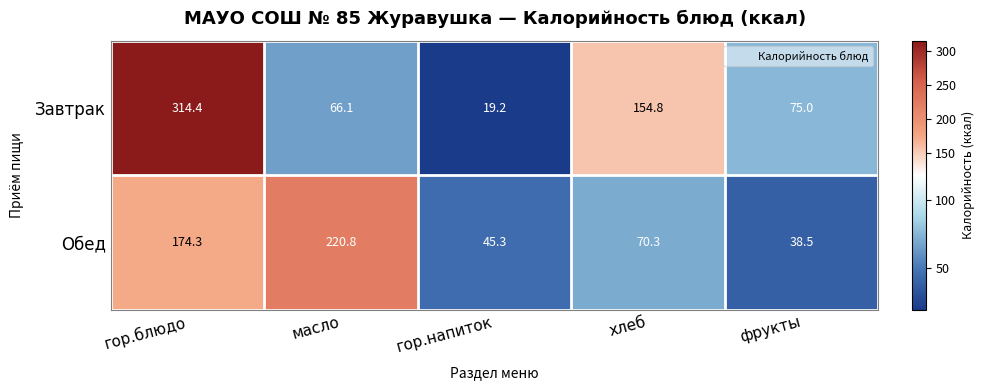

Rank the series by their average value, from highest to lowest.

Завтрак, Обед